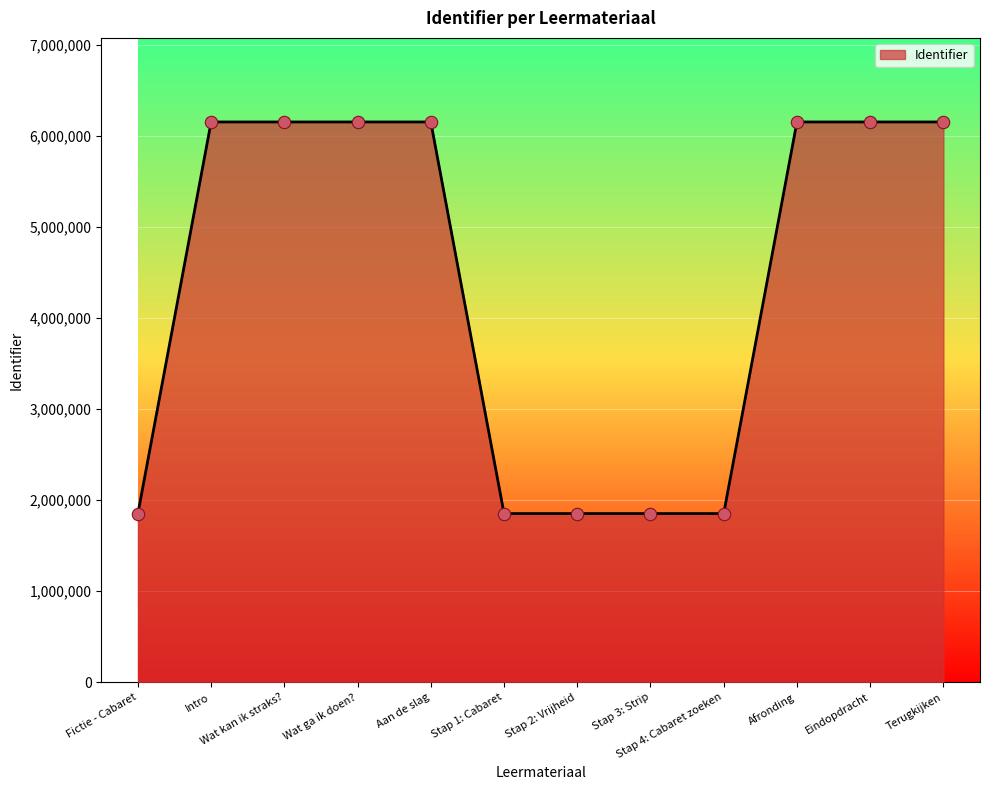

Approximately how many times larger is the value at Stap 1: Cabaret compared to Wat kan ik straks??

0.3